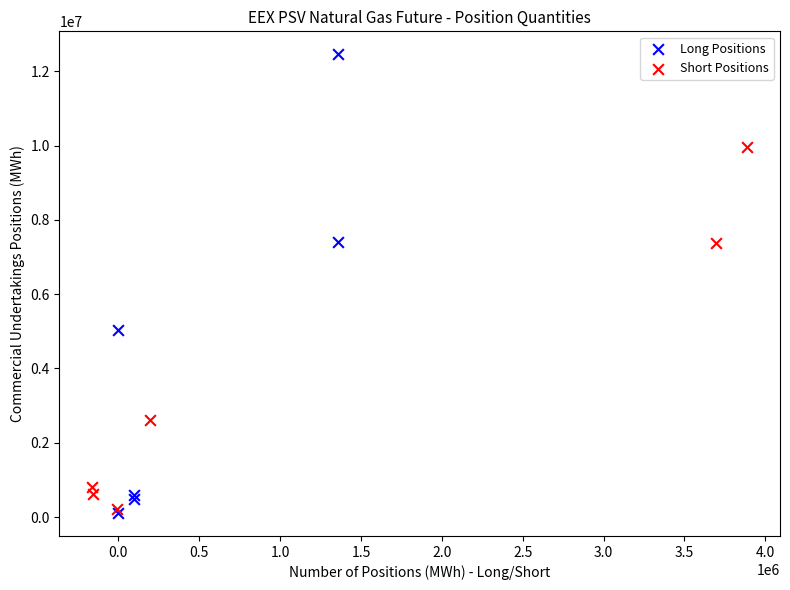

Which series has the widest spread of Y values?

Long Positions